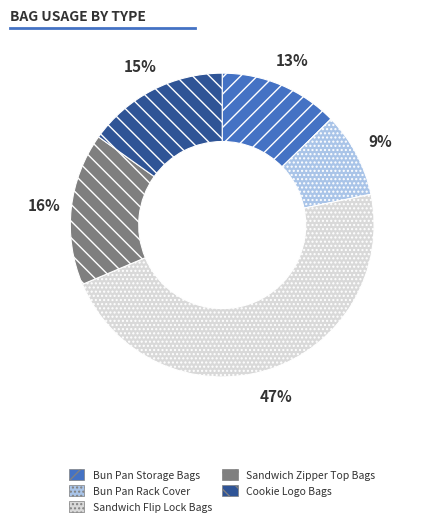

How many segments does this pie chart have?

5